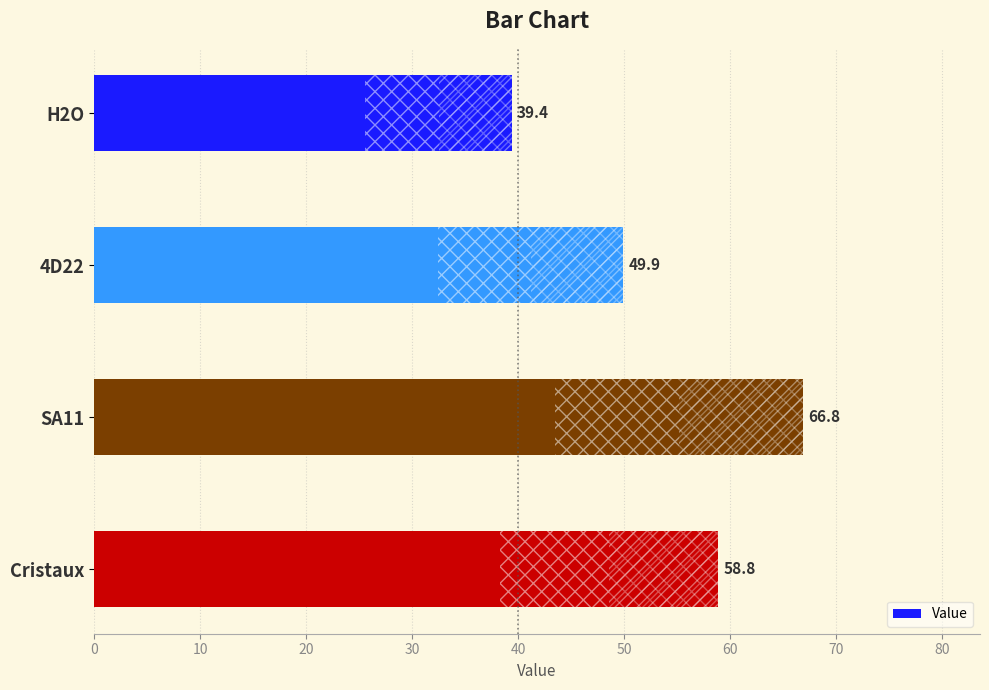

Approximately how many times larger is the value at 4D22 compared to Cristaux?

0.8